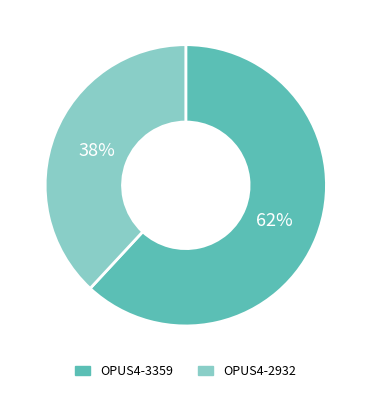

Does OPUS4-3359 represent more than half of the total?

Yes